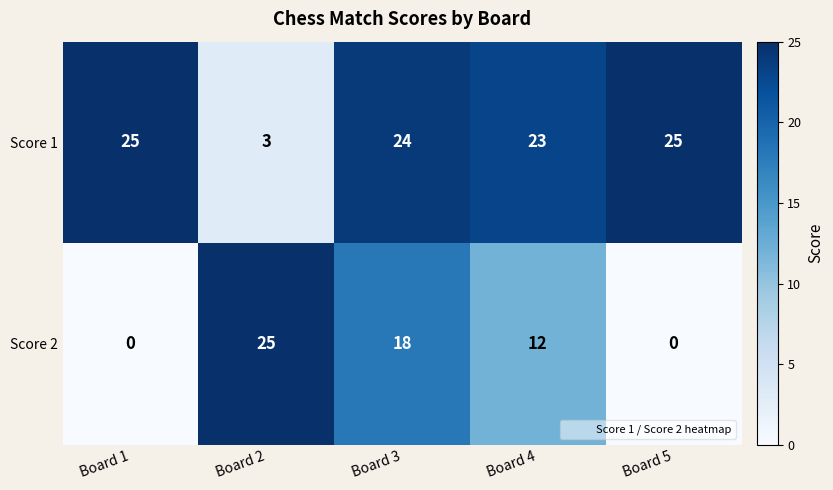

What is the difference between the Score 2 values at Board 1 and Board 3?

18